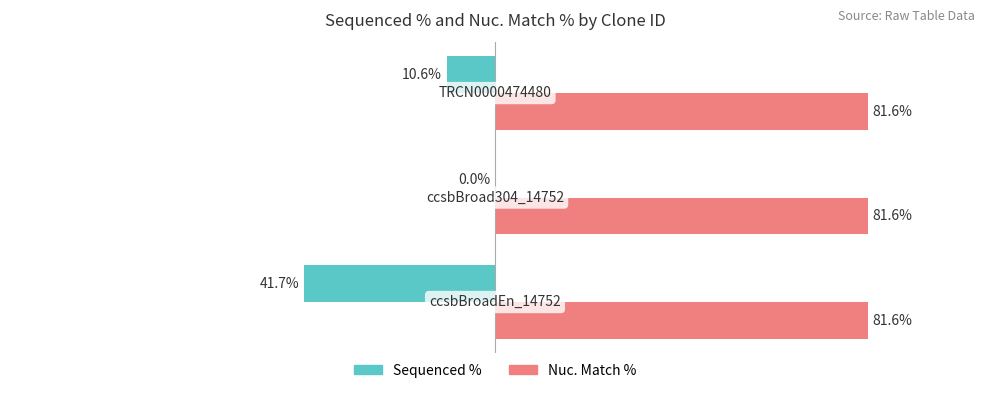

Which series has the largest total across all categories?

Nuc. Match %